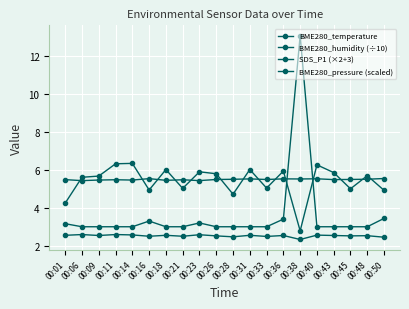

What is the average value of the BME280_pressure (scaled) series?

5.4